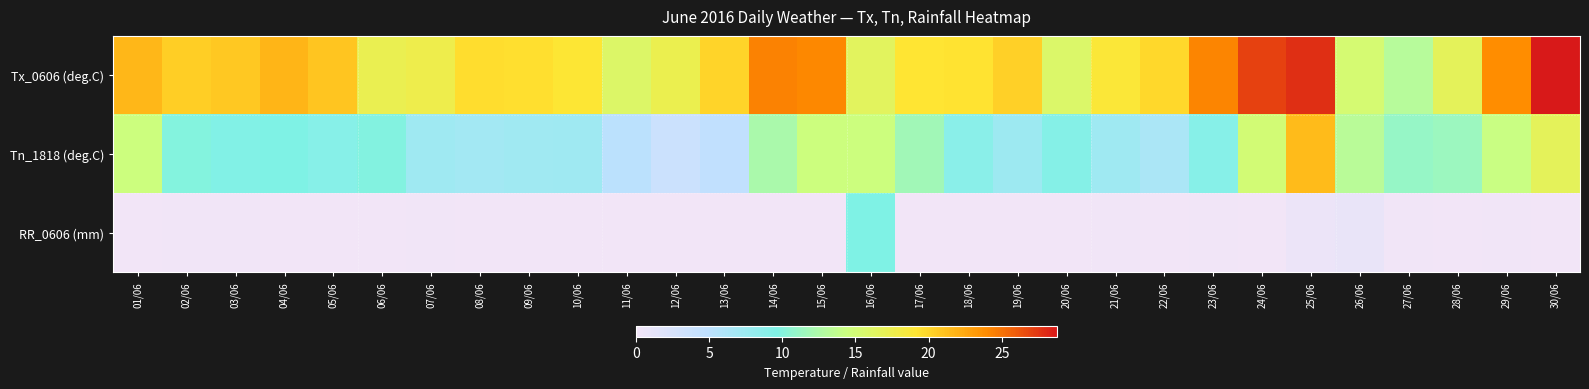

Reading left to right, extract all data points from this chart.

Tx_0606 (deg.C): 01/06=21.6	02/06=20.4	03/06=20.7	04/06=21.8	05/06=20.9	06/06=17.3	07/06=17.6	08/06=19.6	09/06=19.5	10/06=19.1	11/06=15.9	12/06=17.4	13/06=20.1	14/06=24.3	15/06=24.1	16/06=16.5	17/06=19.2	18/06=19.3	19/06=20.3	20/06=15.8	21/06=18.9	22/06=19.9	23/06=24.2	24/06=27.1	25/06=27.8	26/06=15.2	27/06=13.1	28/06=16.7	29/06=23.9	30/06=28.8
Tn_1818 (deg.C): 01/06=14.4	02/06=9.9	03/06=9.4	04/06=9.6	05/06=9.1	06/06=9.8	07/06=7.2	08/06=6.9	09/06=7.1	10/06=7.2	11/06=5.1	12/06=3.6	13/06=4.7	14/06=12.3	15/06=14.4	16/06=14.5	17/06=11.8	18/06=8.8	19/06=7.4	20/06=9.2	21/06=7.2	22/06=6.4	23/06=9.1	24/06=15.0	25/06=21.4	26/06=13.2	27/06=11.1	28/06=11.4	29/06=14.2	30/06=16.7
RR_0606 (mm): 01/06=0.0	02/06=0.2	03/06=0.2	04/06=0.0	05/06=0.0	06/06=0.0	07/06=0.2	08/06=0.0	09/06=0.0	10/06=0.0	11/06=0.0	12/06=0.0	13/06=0.0	14/06=0.0	15/06=0.0	16/06=9.6	17/06=0.0	18/06=0.0	19/06=0.0	20/06=0.0	21/06=0.2	22/06=0.0	23/06=0.2	24/06=0.0	25/06=0.6	26/06=0.8	27/06=0.2	28/06=0.0	29/06=0.2	30/06=0.0